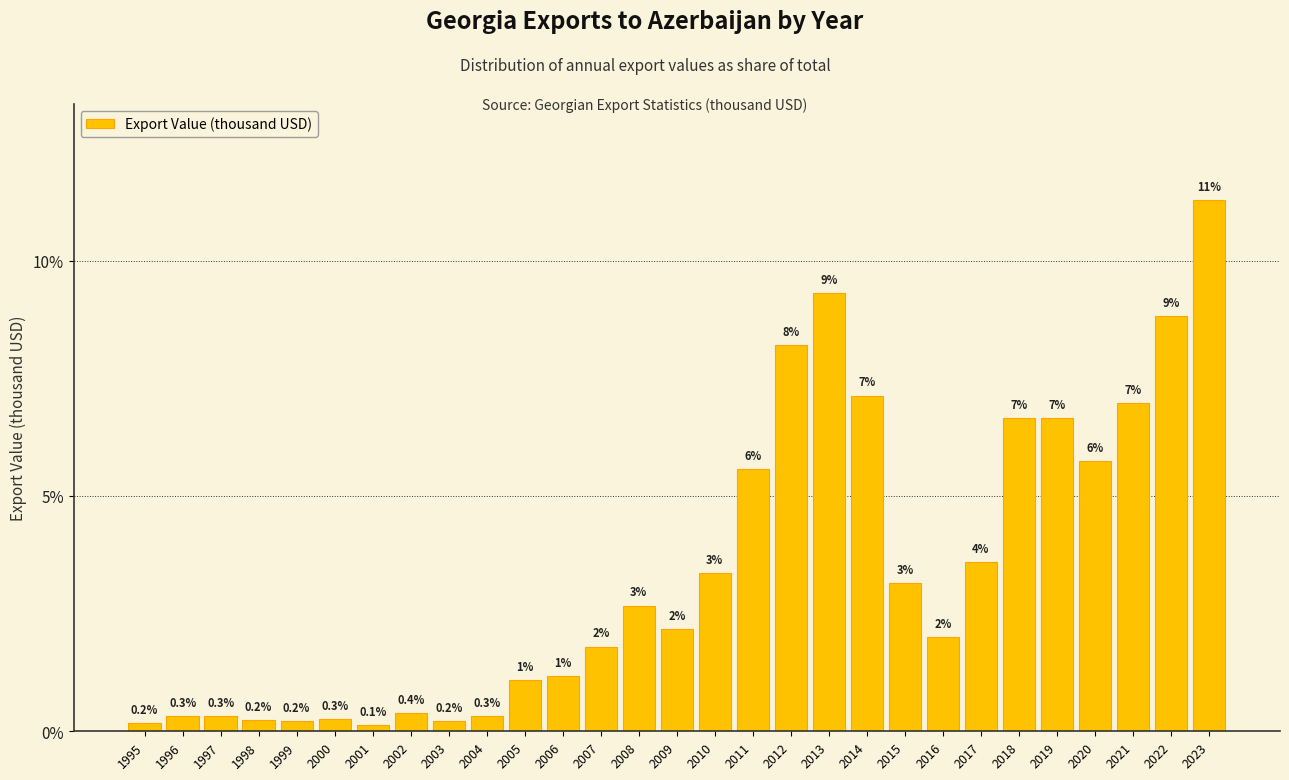

The value at 2023 is 17.8. True or false?

False